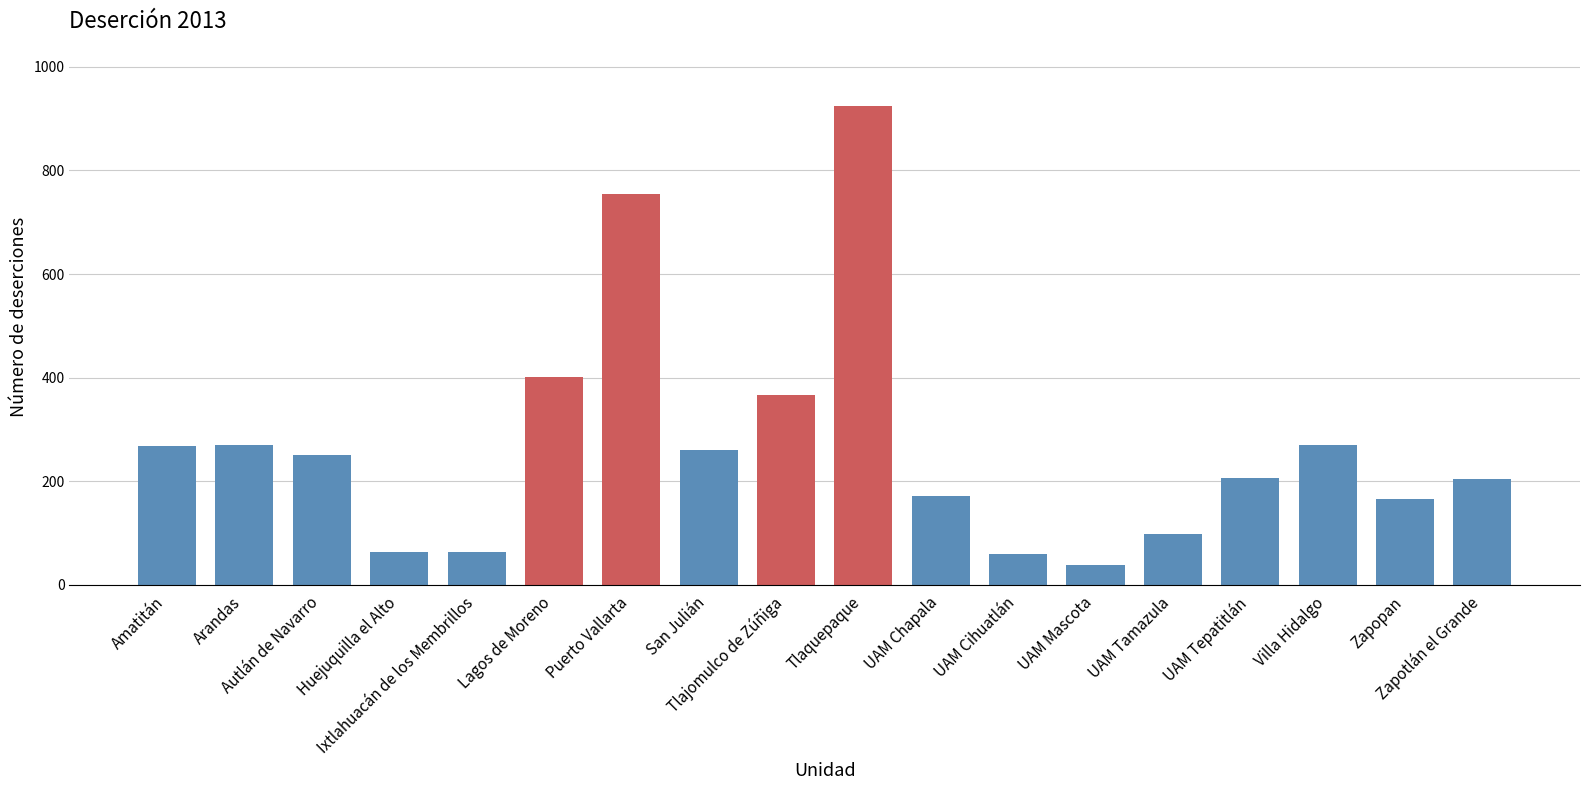

What is the approximate value at Puerto Vallarta, to the nearest 10?

760